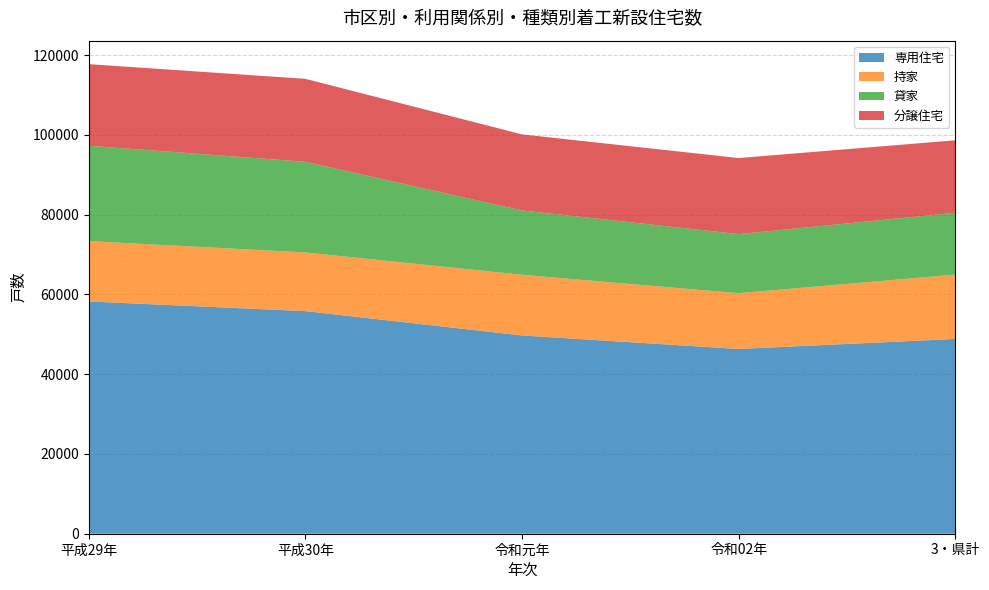

Reading left to right, transcribe all the data shown in this chart.

専用住宅: 平成29年=58227	平成30年=55810	令和元年=49704	令和02年=46320	3・県計=48836
持家: 平成29年=15130	平成30年=14707	令和元年=15210	令和02年=13985	3・県計=16129
貸家: 平成29年=23907	平成30年=22733	令和元年=16135	令和02年=14810	3・県計=15495
分譲住宅: 平成29年=20458	平成30年=20790	令和元年=19063	令和02年=19067	3・県計=18172